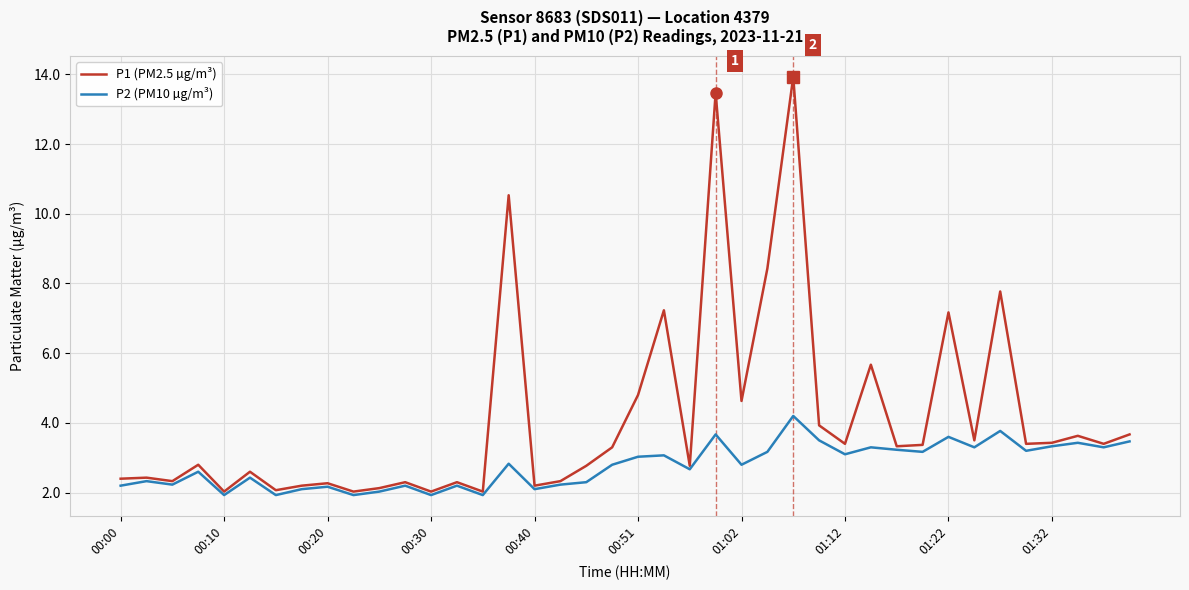

Which series has the largest total across all categories?

P1 (PM2.5 µg/m³)